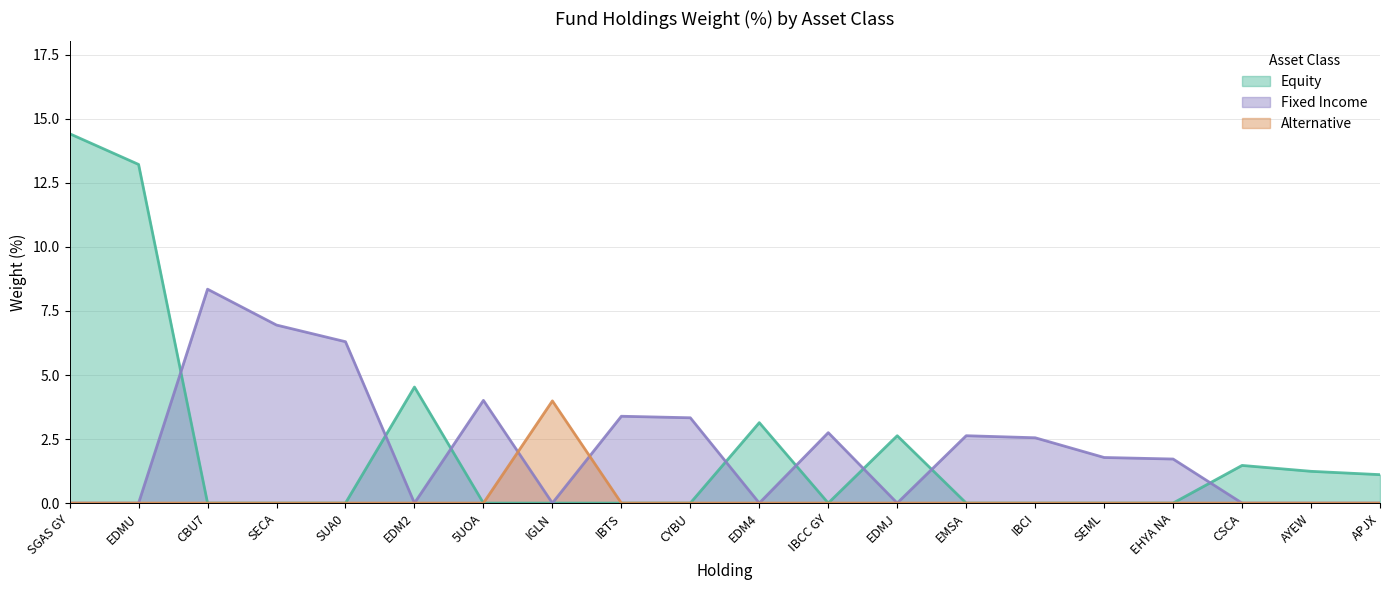

How many times do Fixed Income and Alternative cross each other?

2